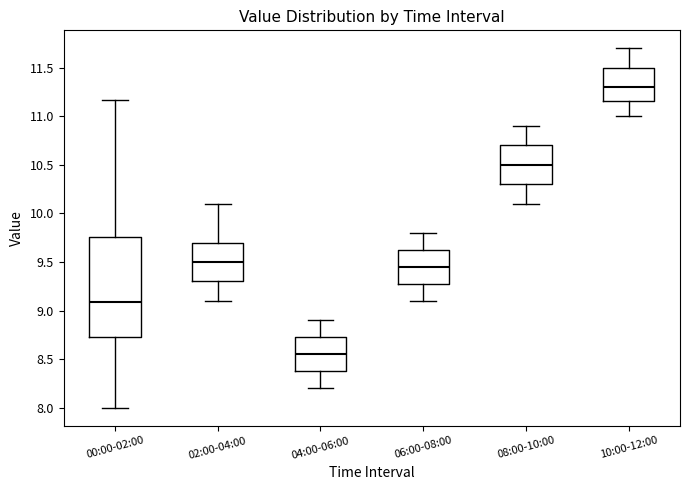

Where is the lower edge of the box for 08:00-10:00 on the y-axis? The values are not printed on the chart, so give them approximately, as read against the axis.

10.30